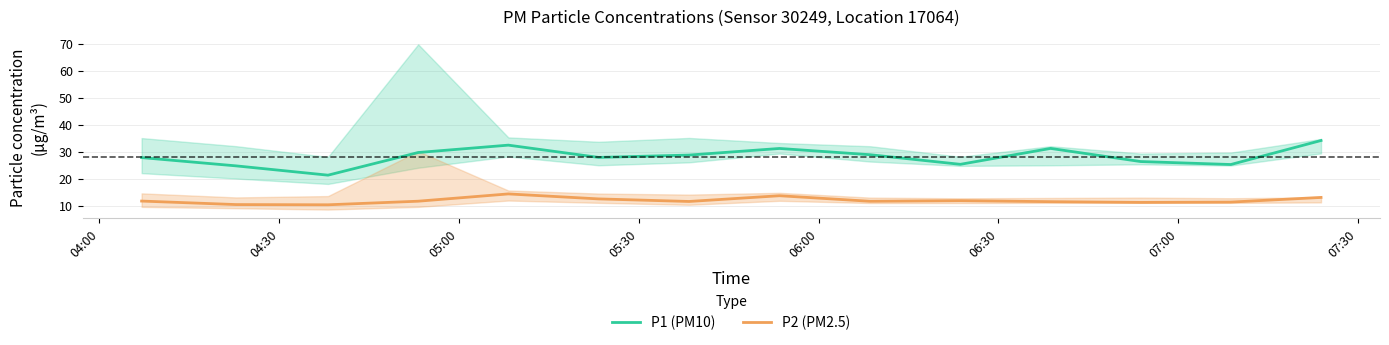

True or false: P1 (PM10) and P2 (PM2.5) intersect in this chart.

False